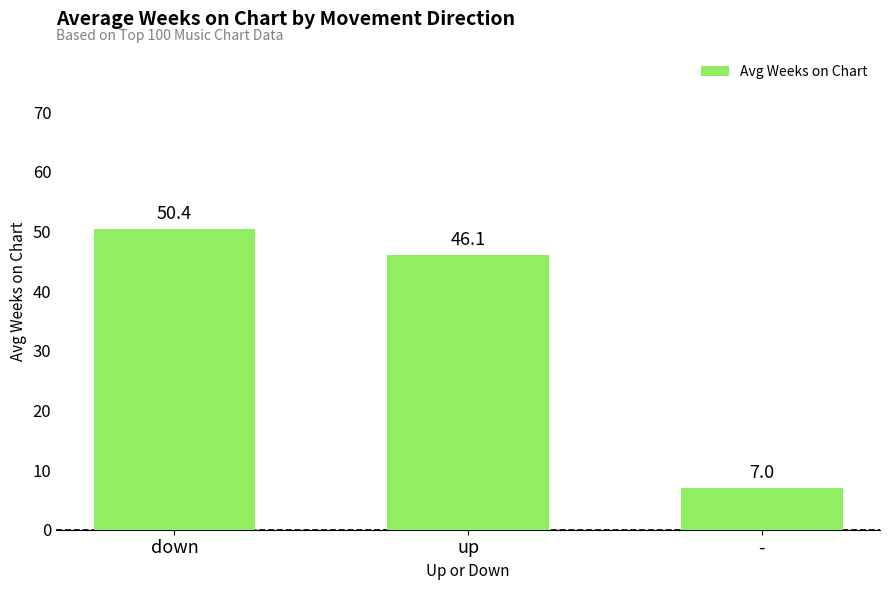

Reading left to right, what are all the values shown in this chart?

down=50.4	up=46.1	-=7.0